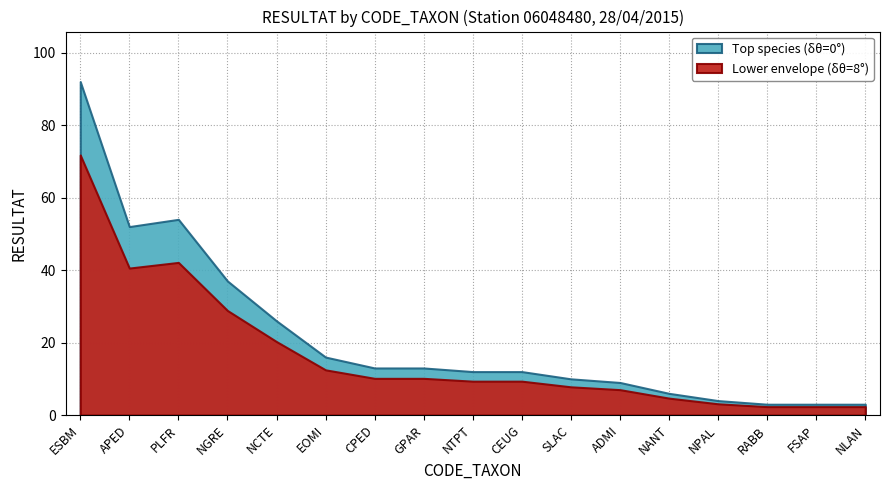

At which category does the chart reach its peak across all series?

ESBM